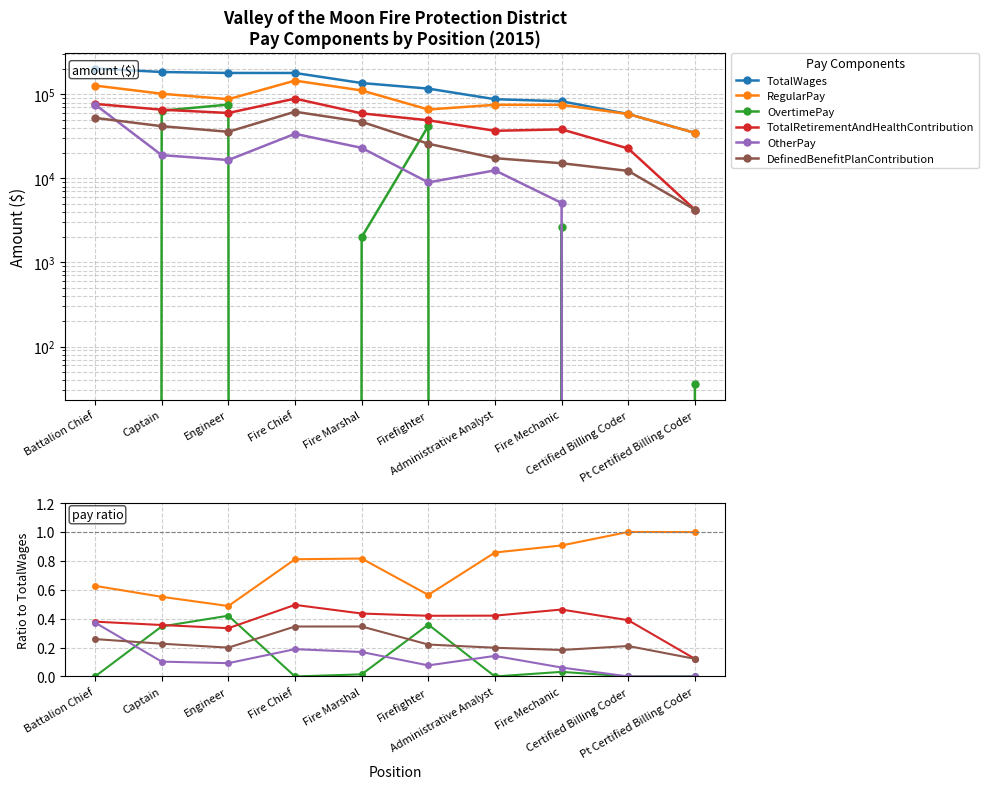

True or false: TotalRetirementAndHealthContribution and OvertimePay intersect in this chart.

True